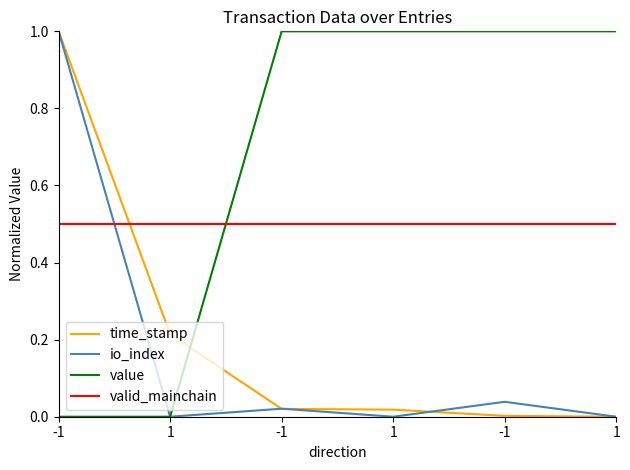

How many lines are shown in the chart?

4